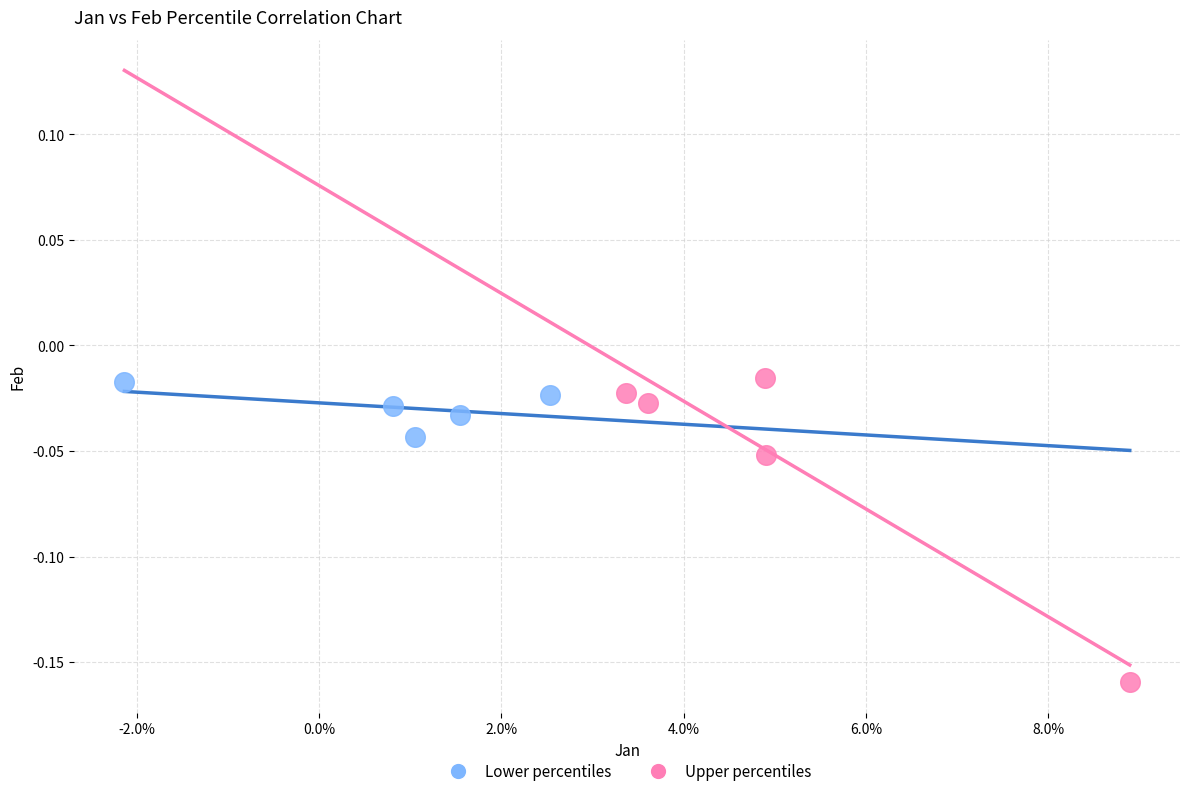

Which series contains the lowest Y value?

Upper percentiles